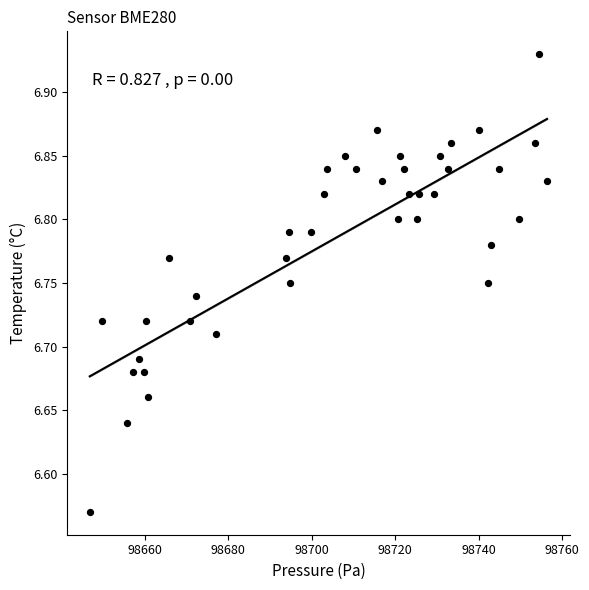

What is the range of Y values (max minus min)?

0.4